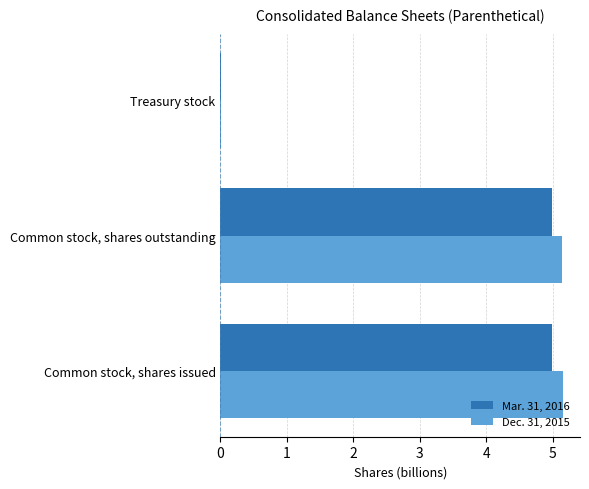

How many series are shown in this chart?

2